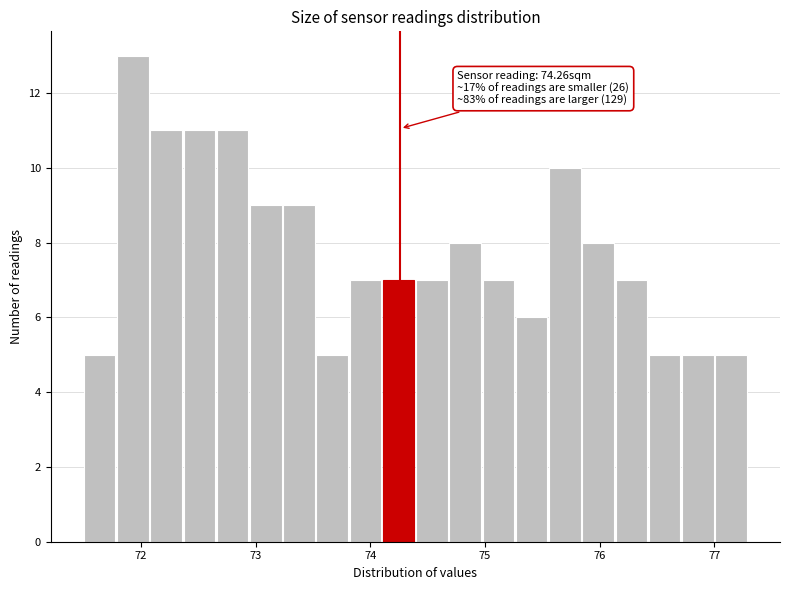

Around what value on the x-axis is the tallest bar? Give the approximate position of its centre, as read against the axis.

71.9